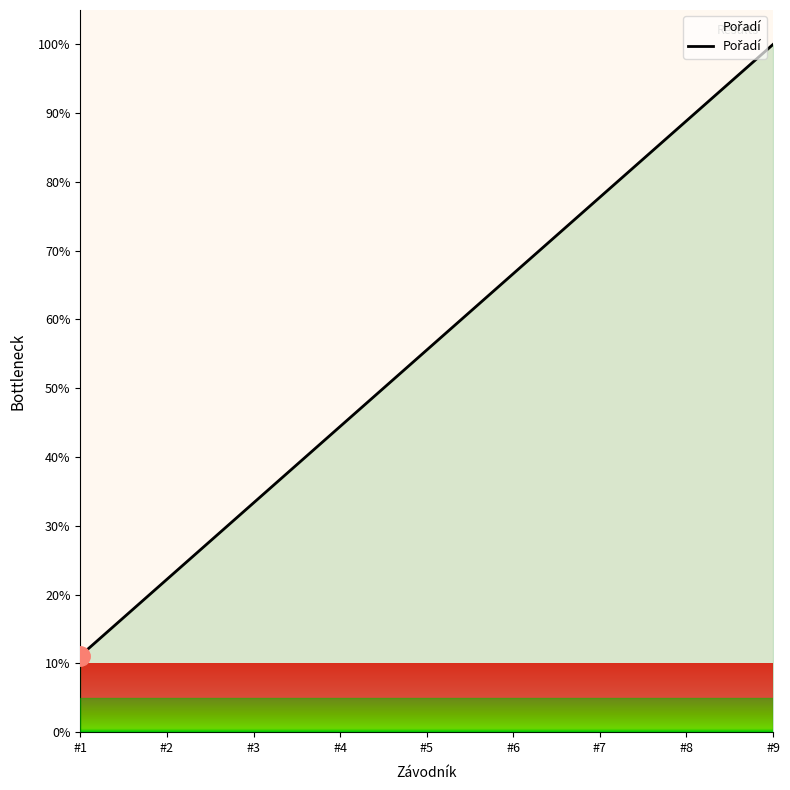

Reading left to right, list all the values displayed in this chart.

11.1	22.2	33.3	44.4	55.6	66.7	77.8	88.9	100.0